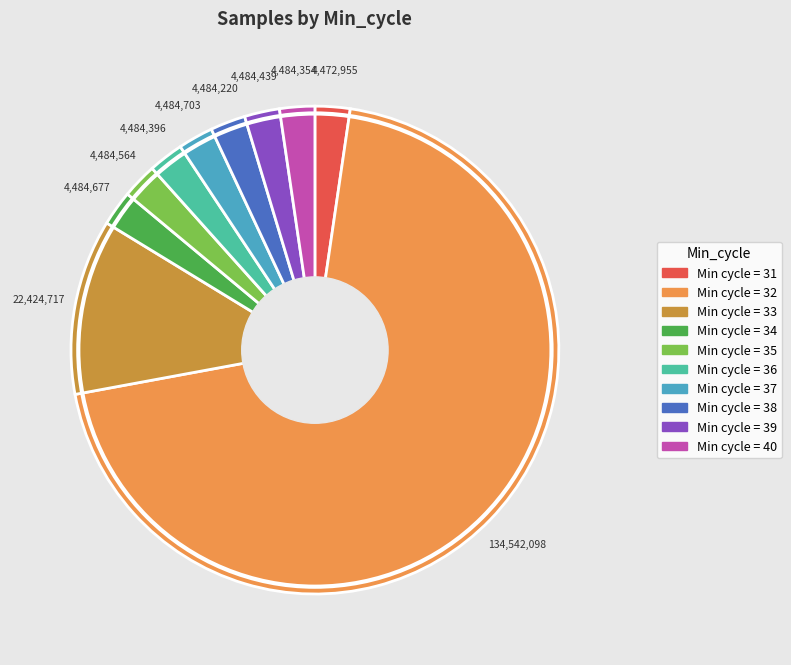

Is there a majority slice in this chart?

Yes